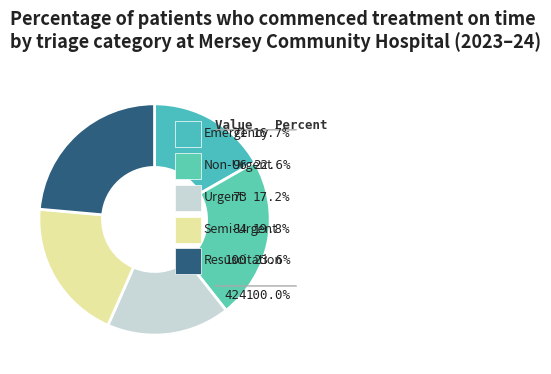

True or false: Non-Urgent accounts for 23% of the total.

True